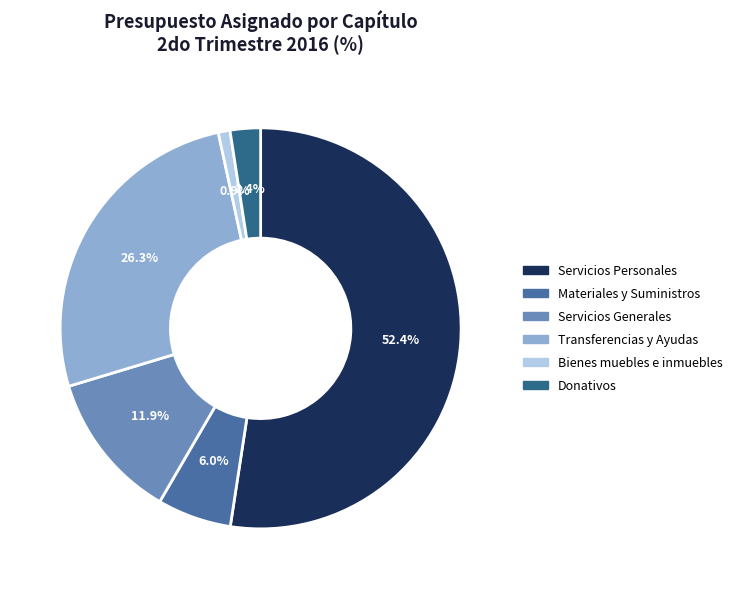

Which category has the smallest portion of the pie?

Bienes muebles e inmuebles